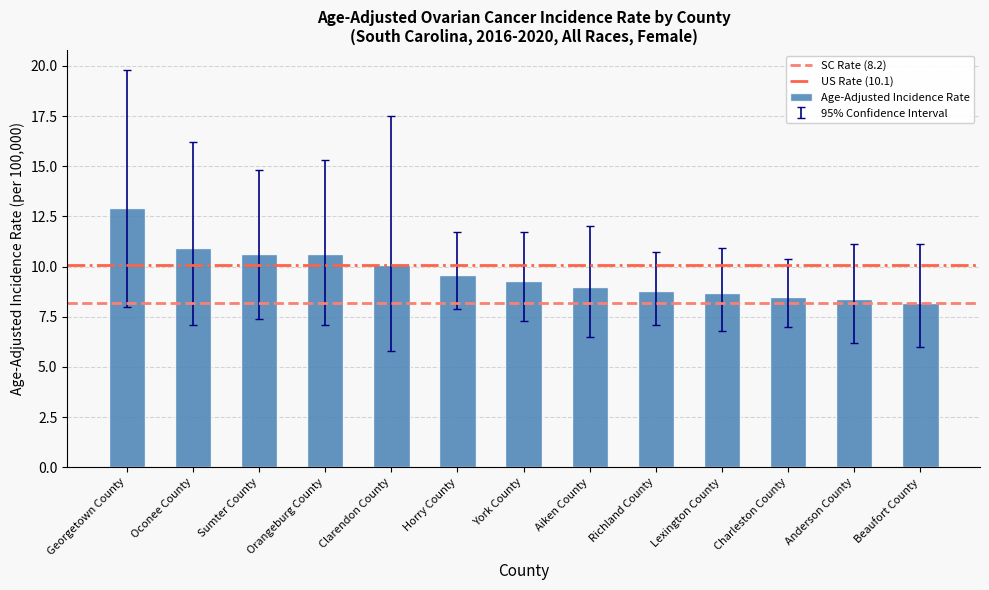

What is the ratio of the value at Sumter County to the value at York County?

1.1